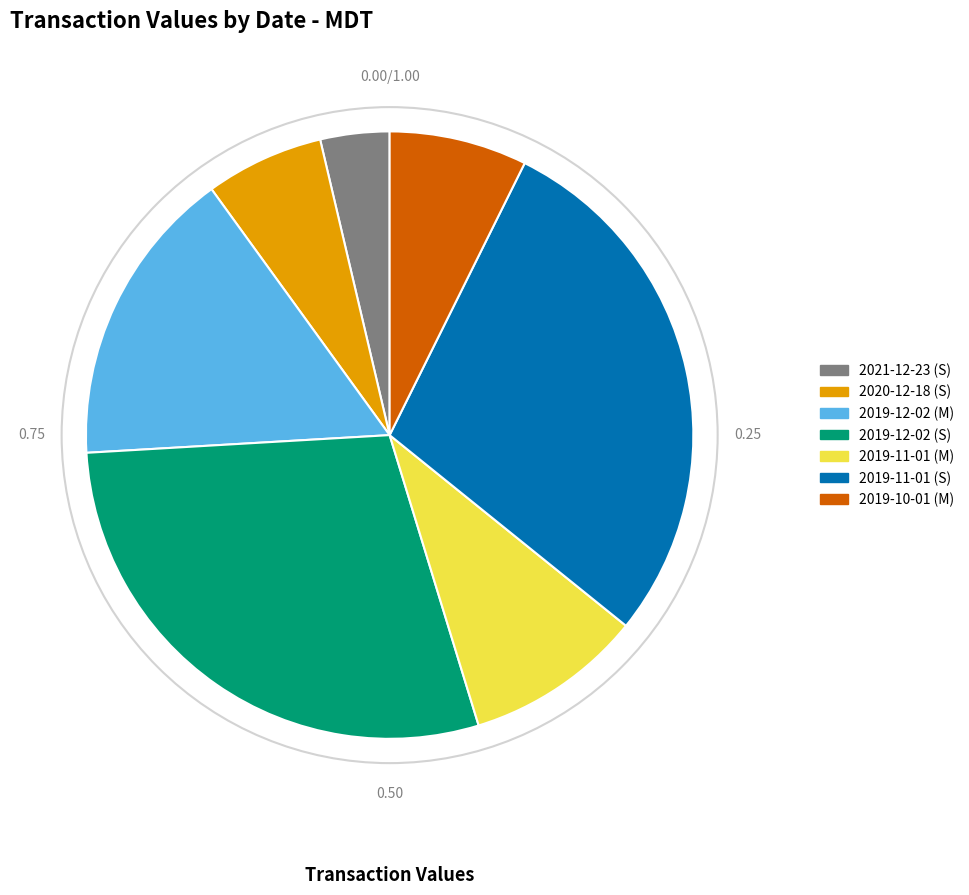

Between 2021-12-23 (S) and 2019-11-01 (S), which is larger?

2019-11-01 (S)